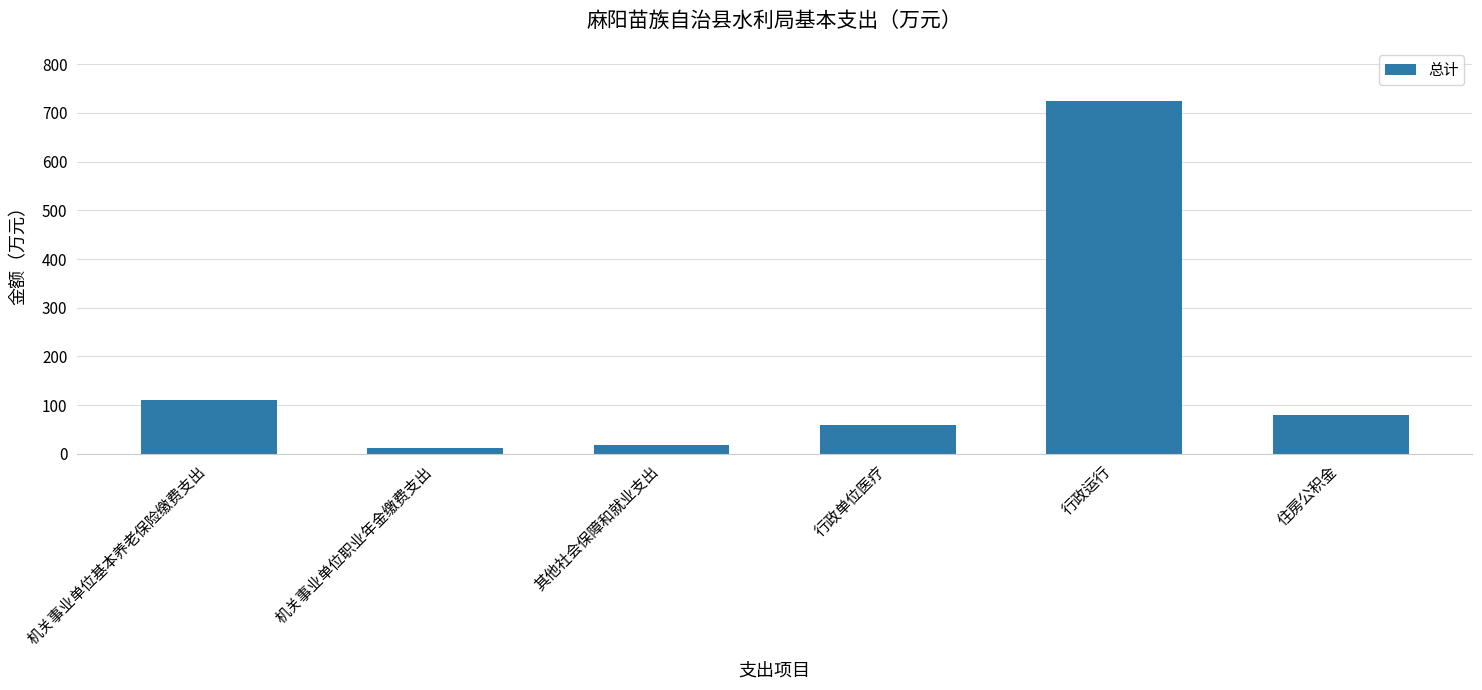

At which label is the value closest to 367?

机关事业单位基本养老保险缴费支出